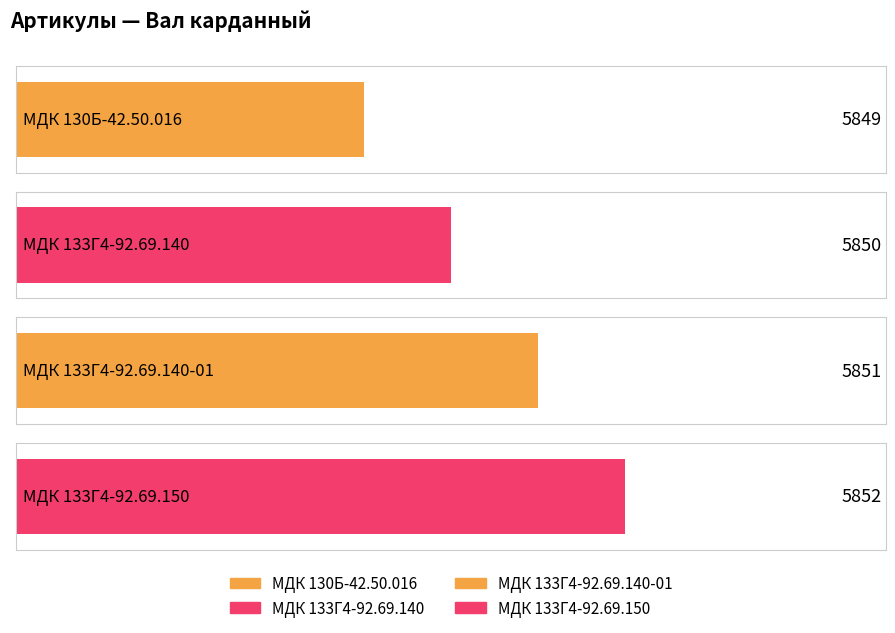

The chart shows a value of 5851 at МДК 133Г4-92.69.140-01. True or false?

True